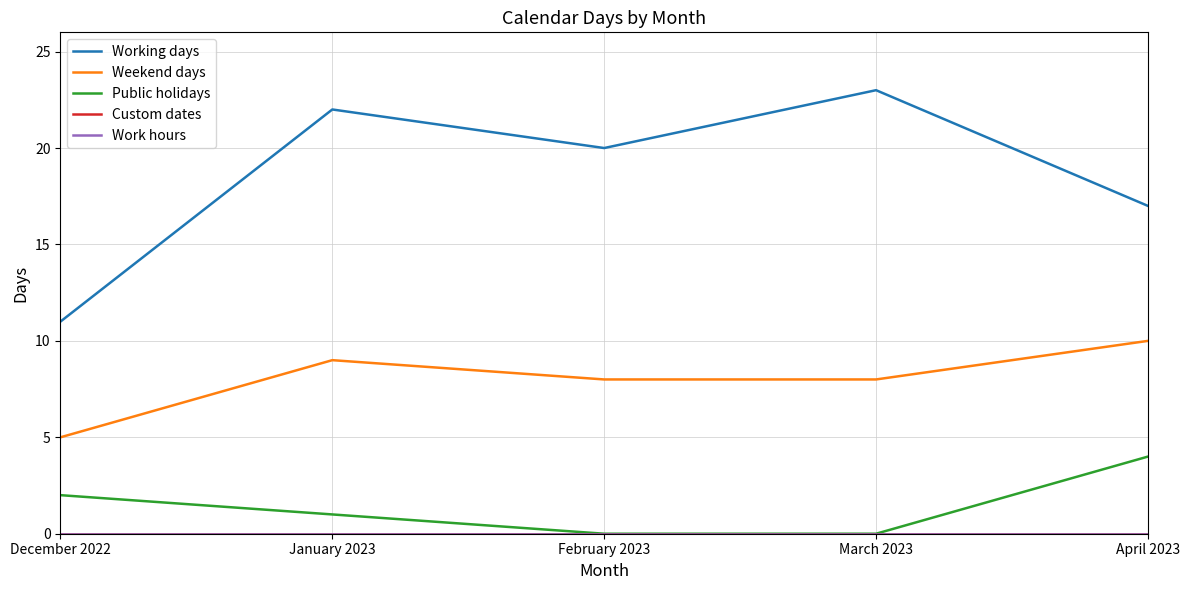

What is the average value of the Working days series?

19